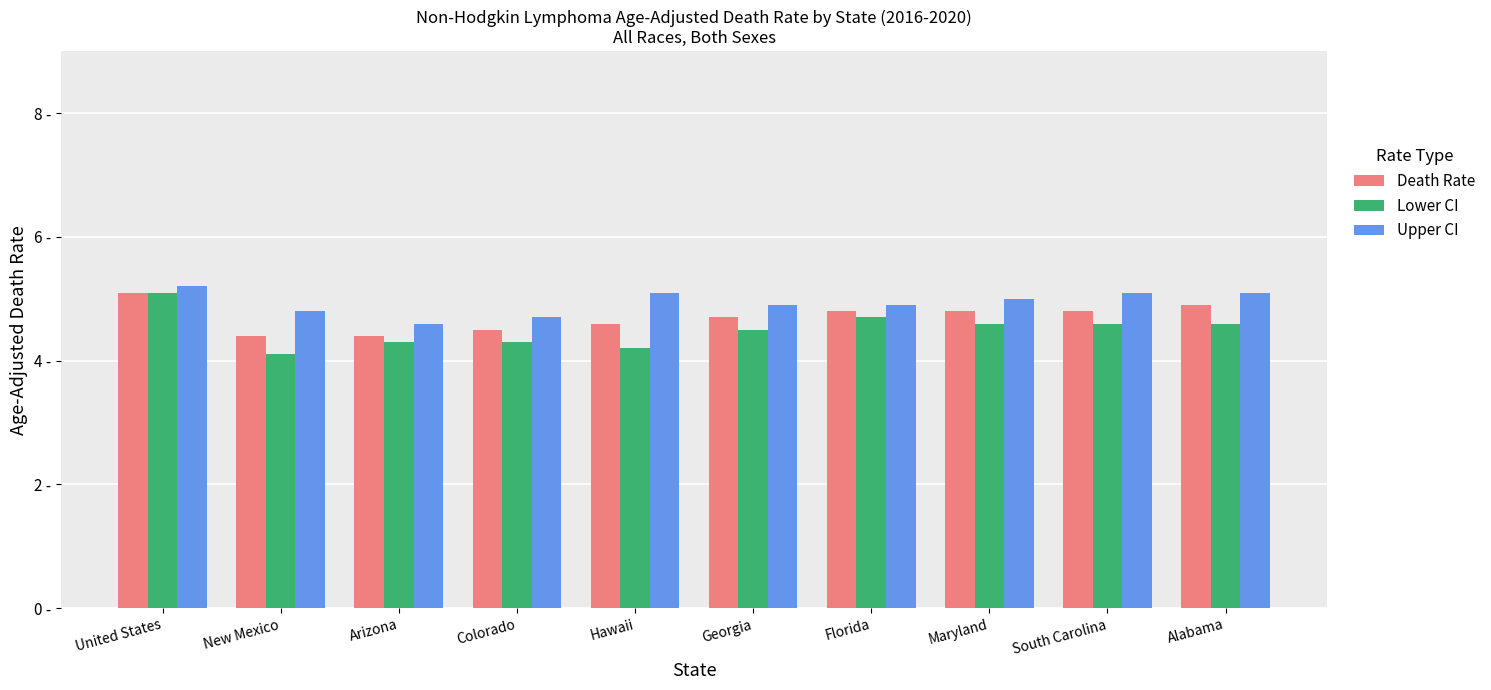

What are all the series names shown in the legend?

Death Rate, Lower CI, Upper CI